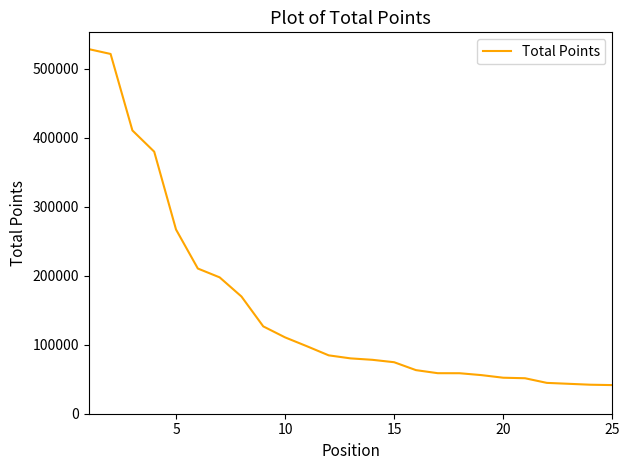

What is the difference between the maximum and minimum values?

486638